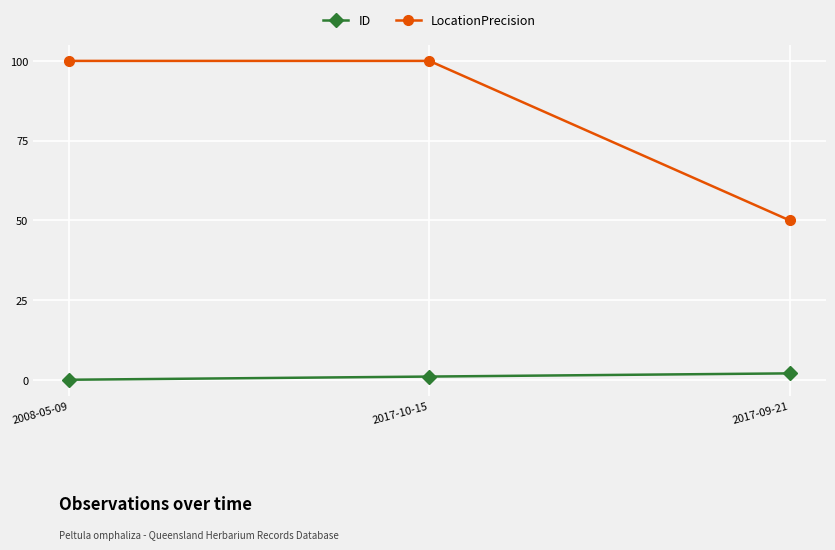

At which label is ID closest to 1?

2017-10-15